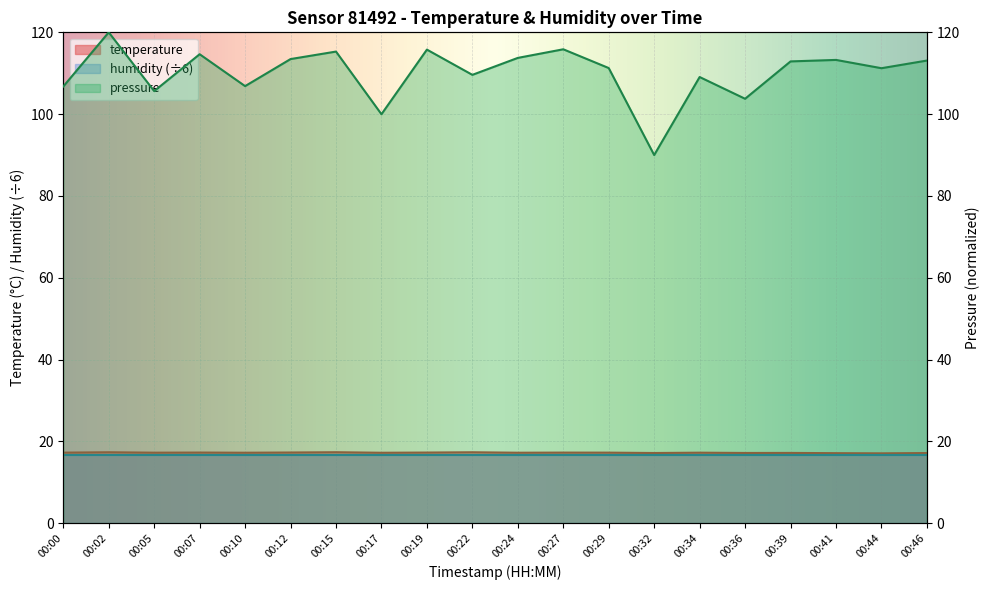

Is it true that pressure equals 77.2 at 00:07?

False